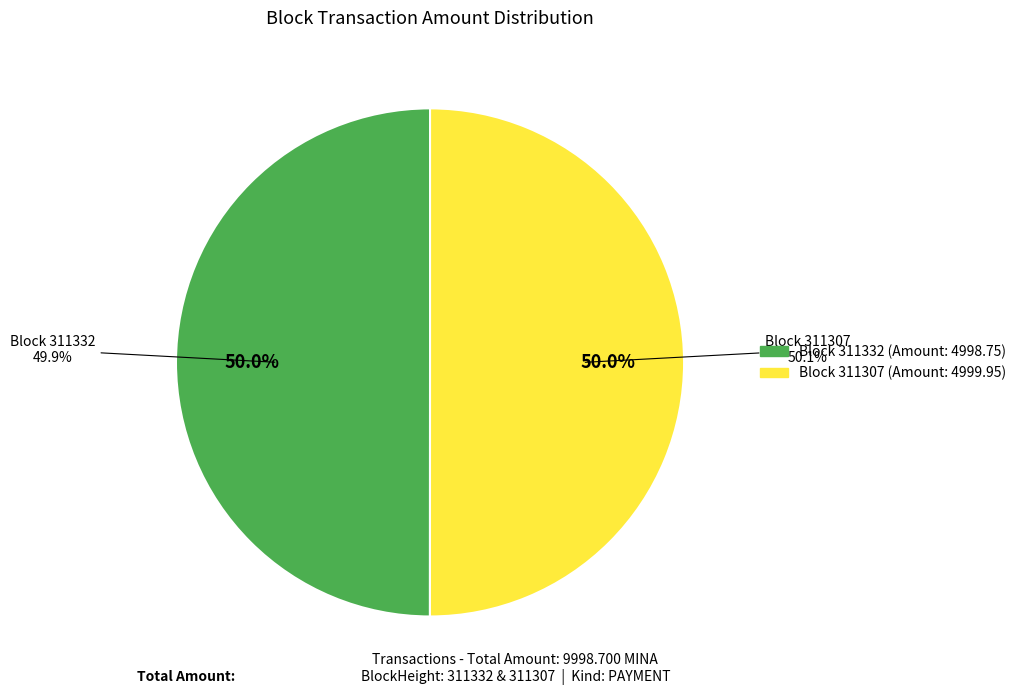

Between 311332 and 311307, which is larger?

311307